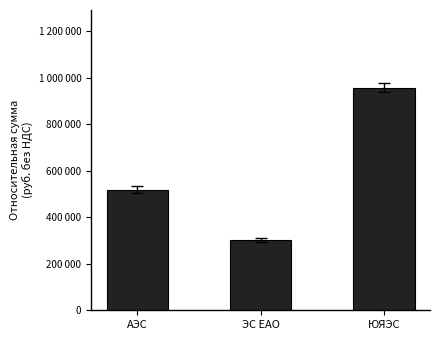

What position from the left is ЮЯЭС?

3